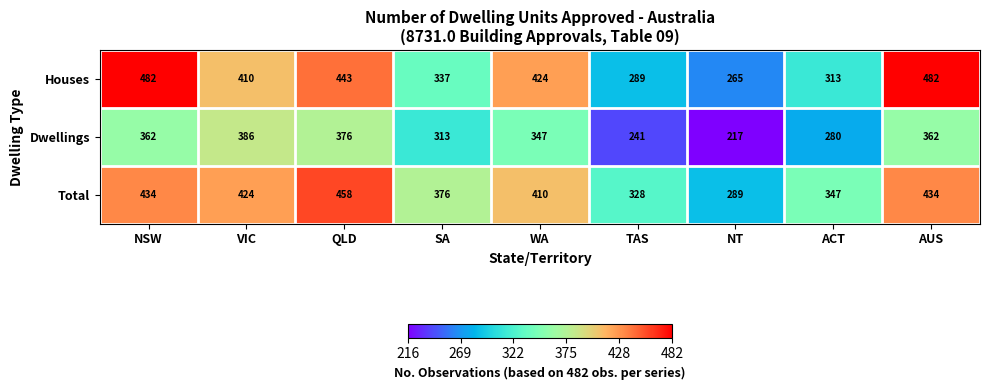

What is the difference between the maximum and second lowest values in the Dwellings series?

145